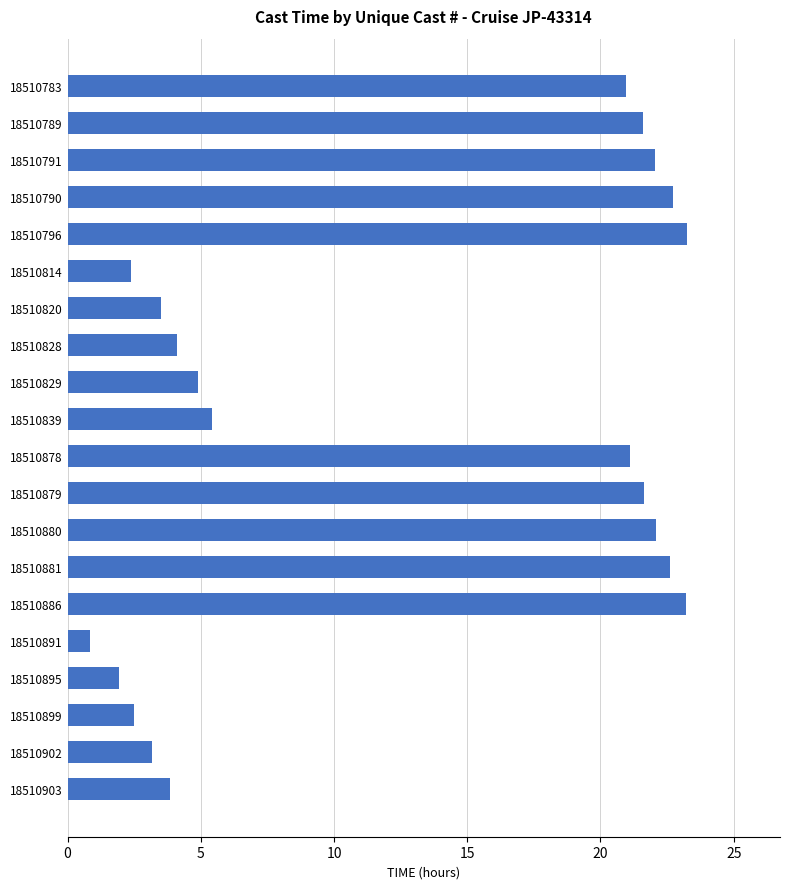

What is the difference between the maximum and minimum values?

22.4